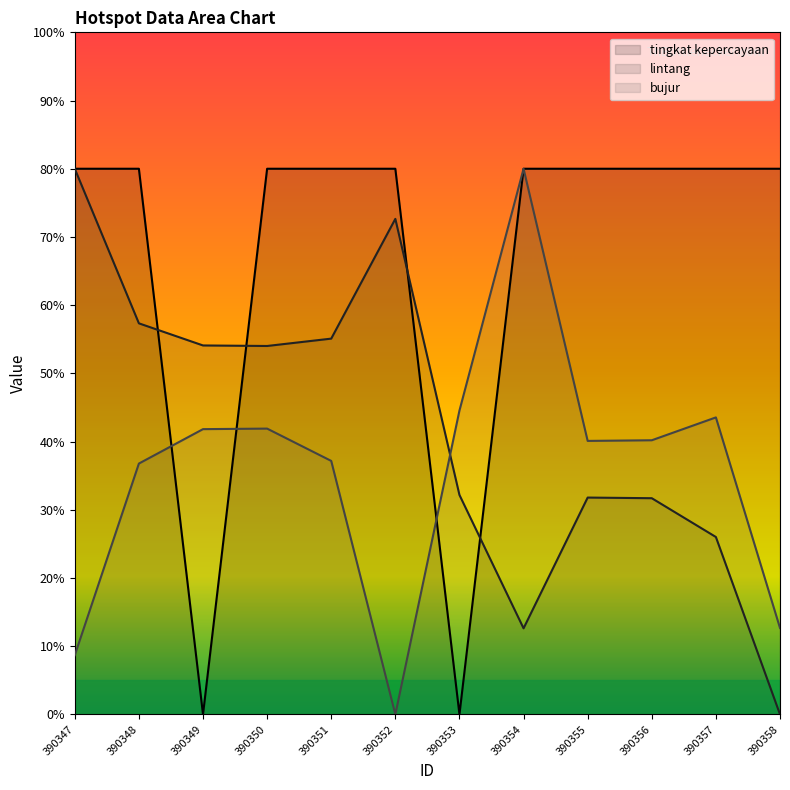

List the labels in order of lintang value, largest first.

390347, 390352, 390348, 390351, 390349, 390350, 390353, 390355, 390356, 390357, 390354, 390358